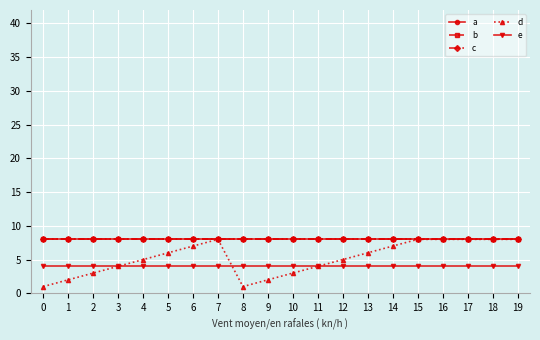

In d, how many points are higher than both neighbors (excluding endpoints)?

1